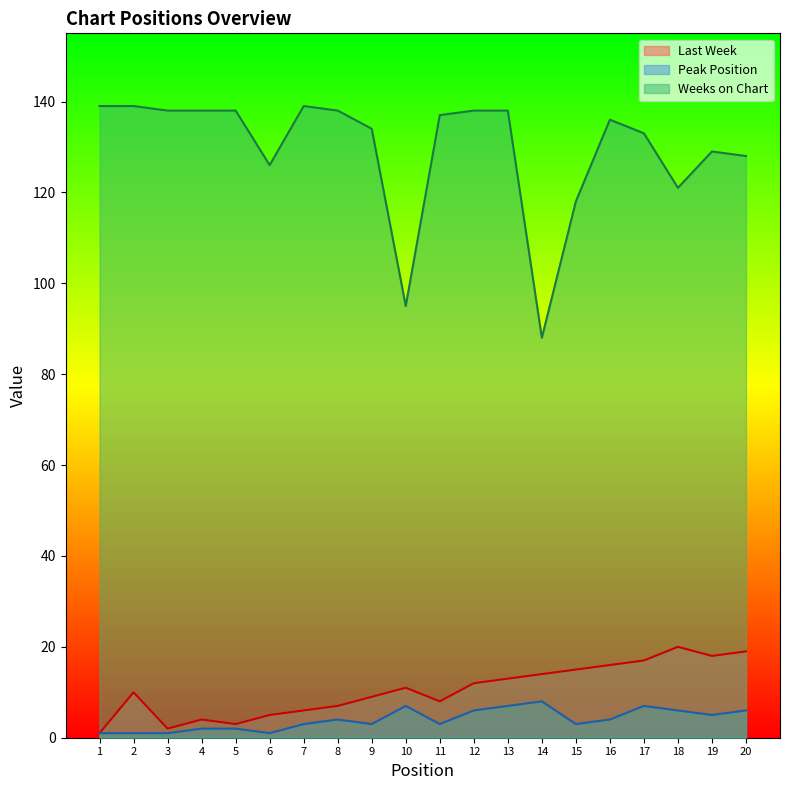

What is the difference between the highest and lowest values at 15?

115